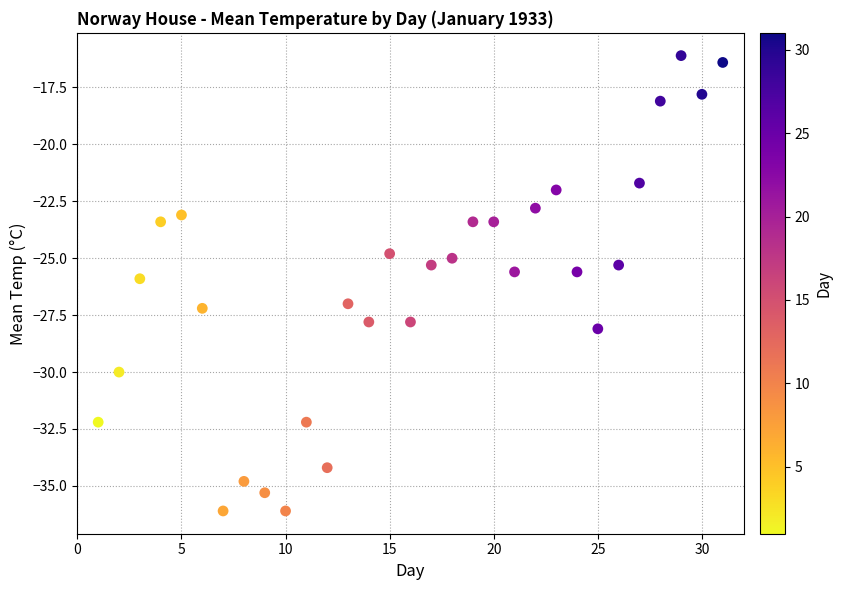

What is the range of X values (max minus min)?

30.0